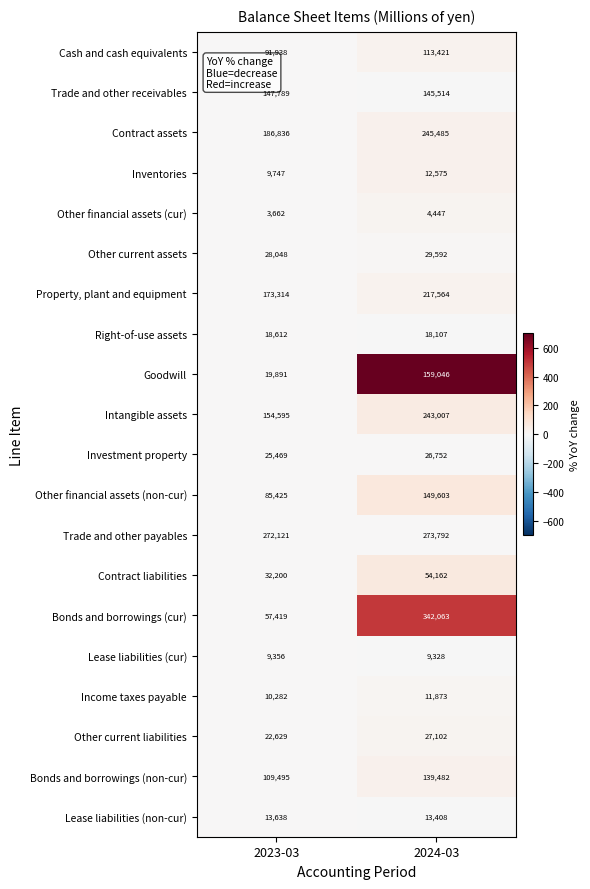

What is the approximate value of Lease liabilities (cur) at 2023-03, to the nearest 10?

9360